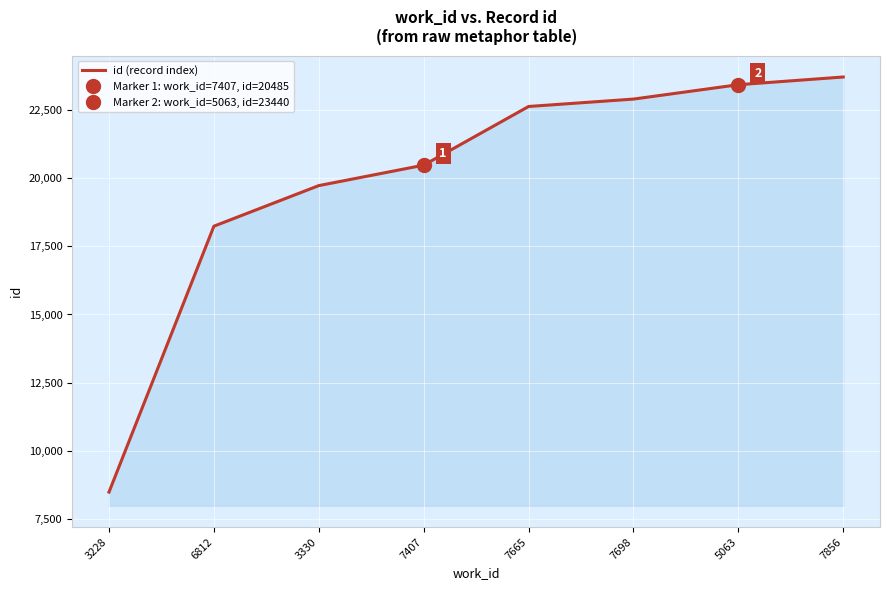

Between 6812 and 3330, which is larger?

3330